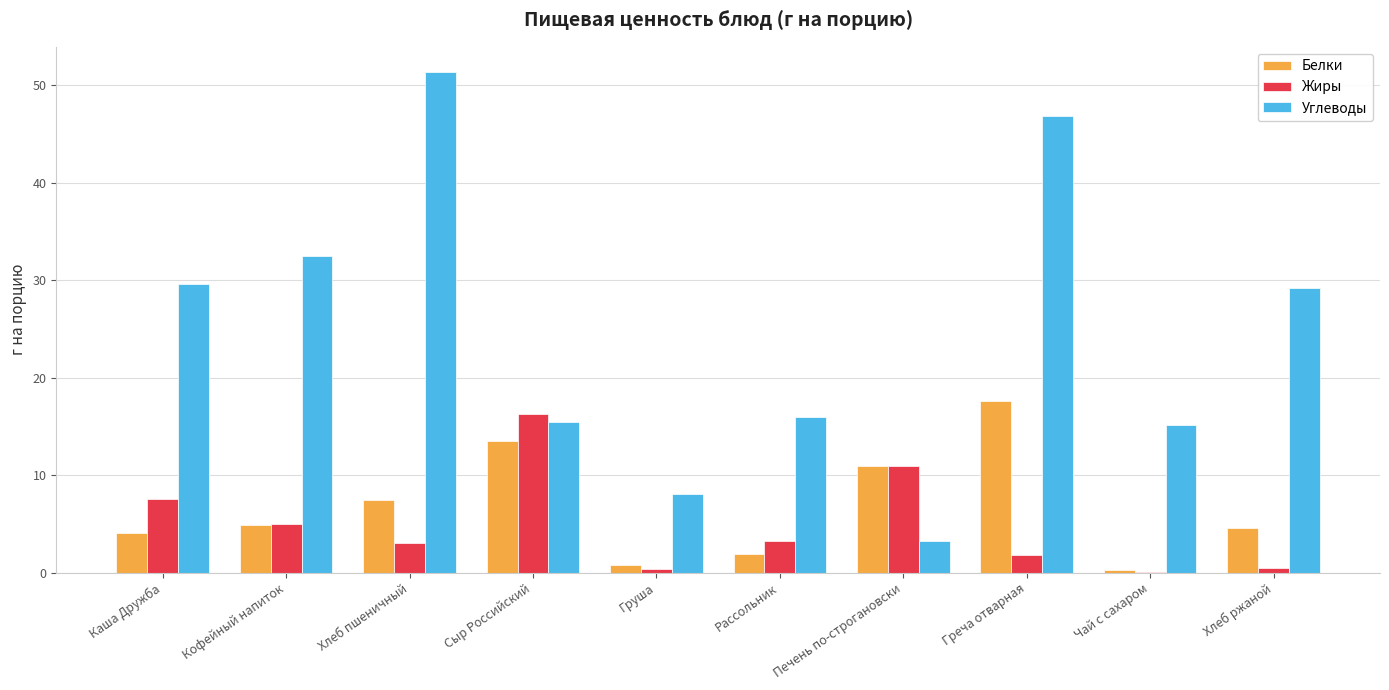

Is the value of Углеводы at Груша greater than the value of Белки at Сыр Российский?

No